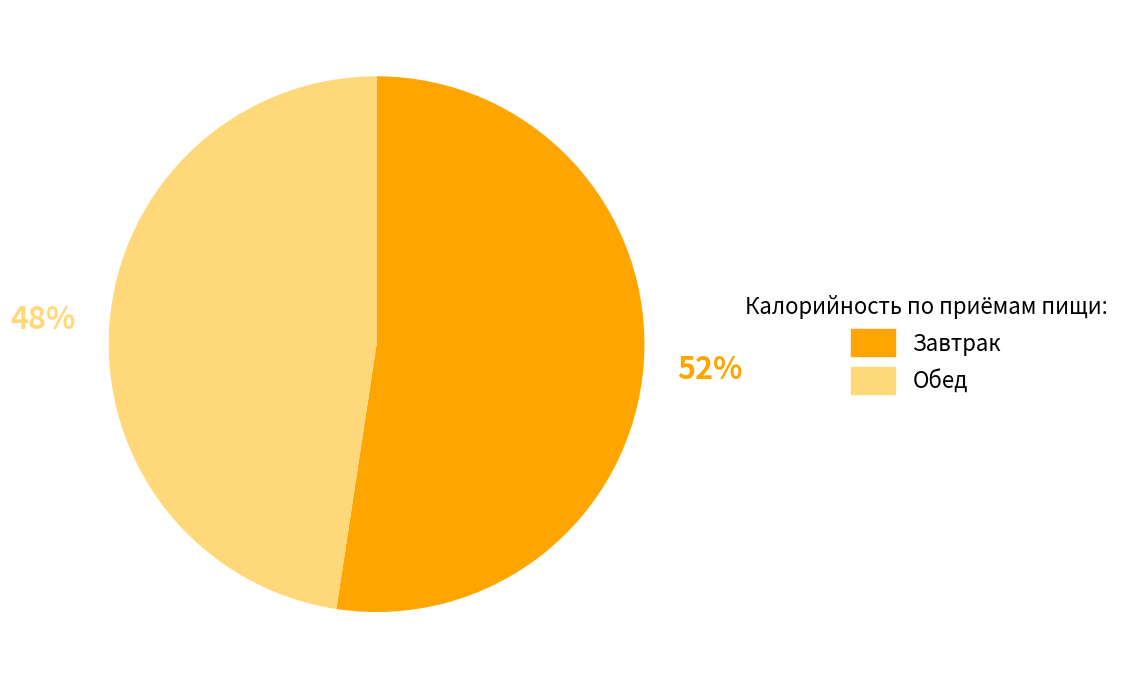

Is there any slice that represents more than half of the pie?

Yes